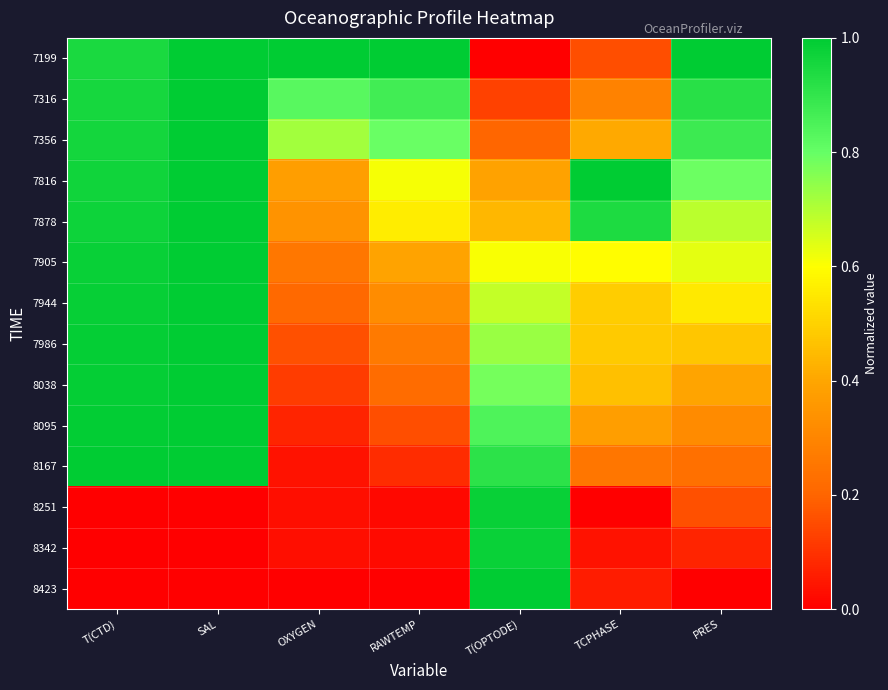

Which has a higher value, RAWTEMP or OXYGEN?

RAWTEMP